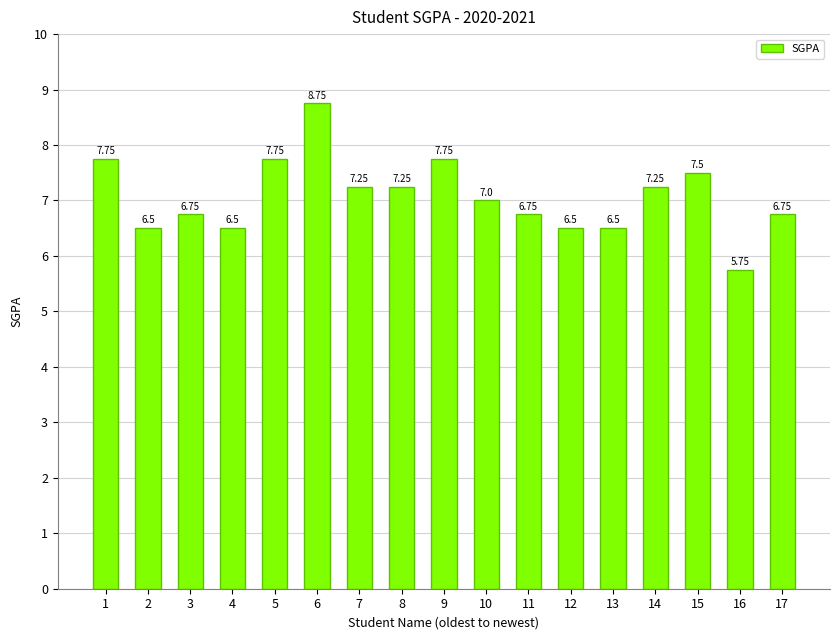

What is the sum of the values at 1 and 11?

14.5